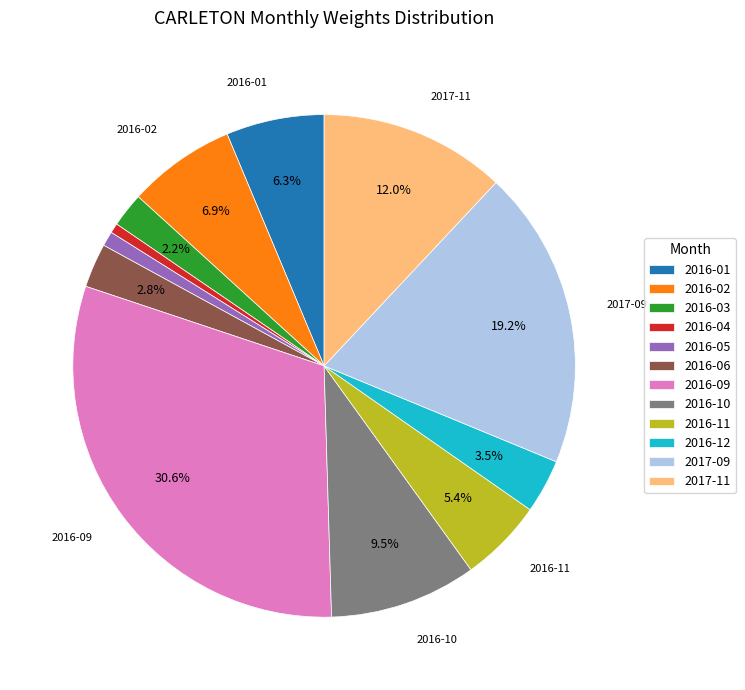

To the nearest percent, what is the difference between the largest and smallest slice percentages?

30%